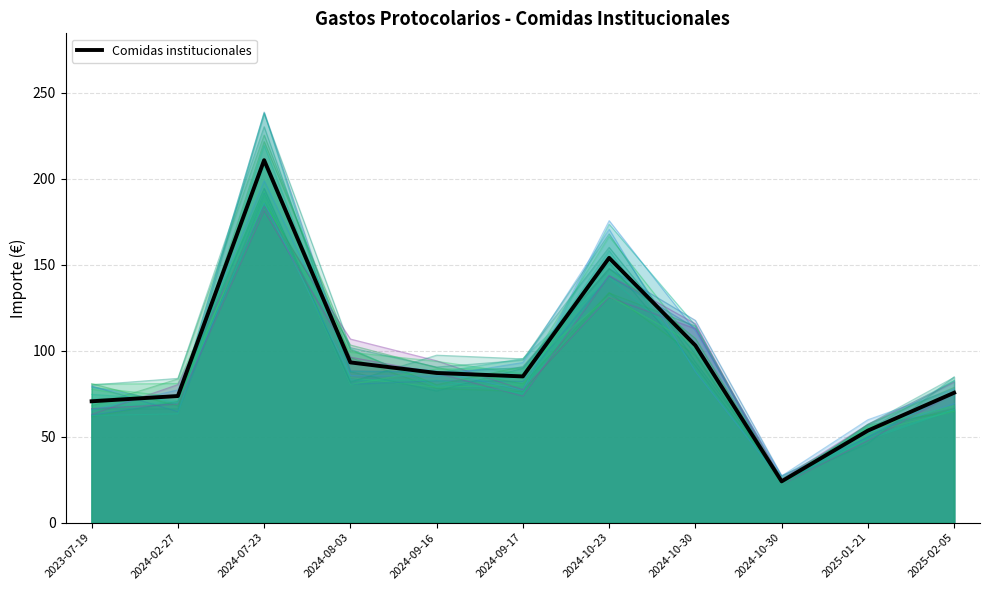

How many data points does each series have?

11